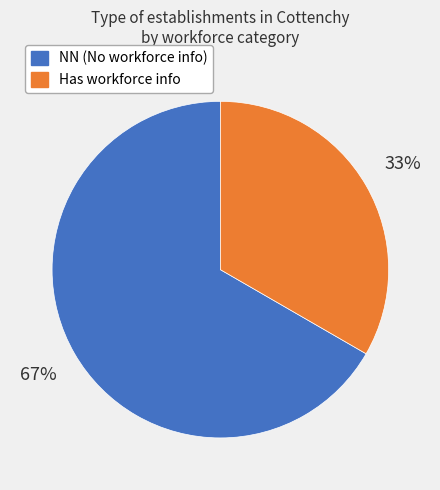

How many slices are in this pie chart?

2